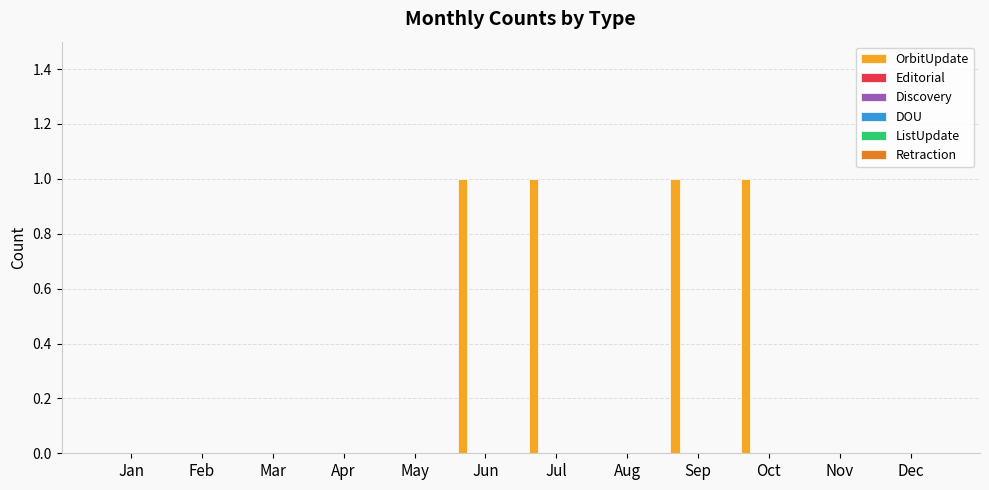

What is the sum of all values?

4